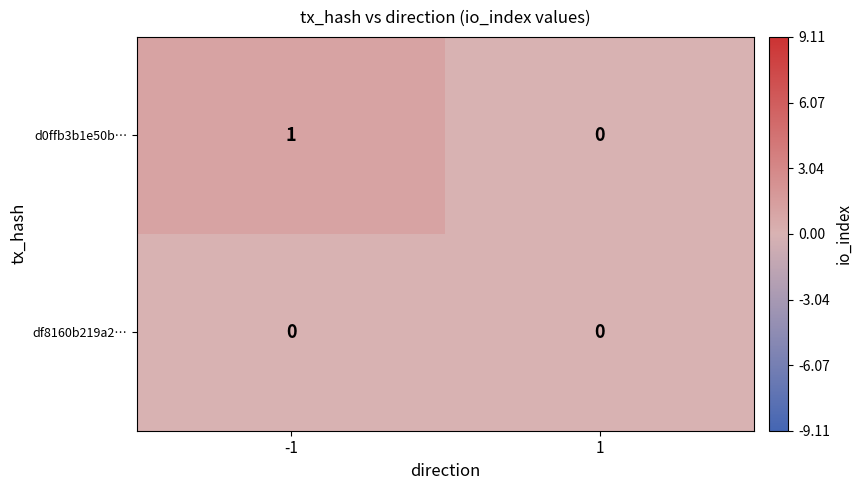

List the series in order of their overall mean, lowest first.

df8160b219a2…, d0ffb3b1e50b…